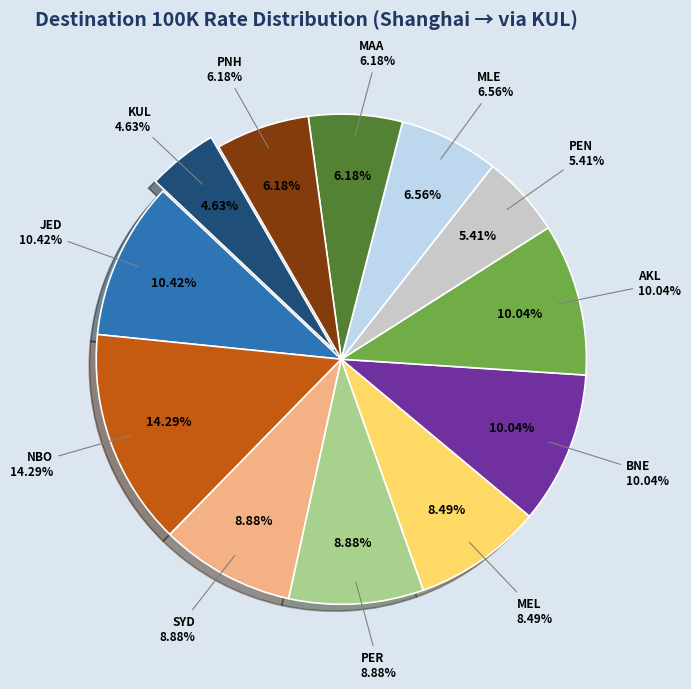

To the nearest percent, what is the difference between the MLE and SYD slice percentages?

2%